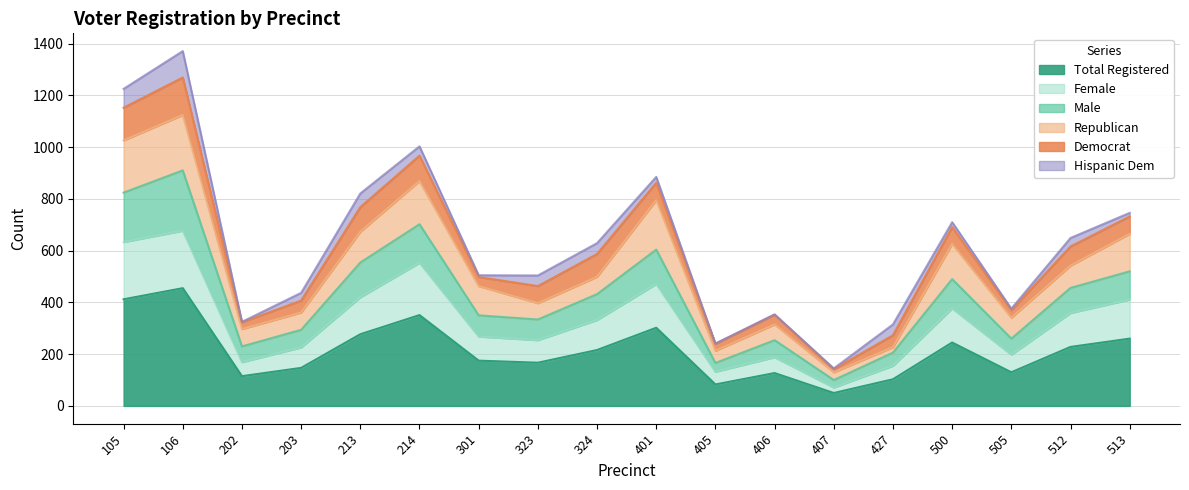

True or false: Total Registered has a value of 273 at 301.

False